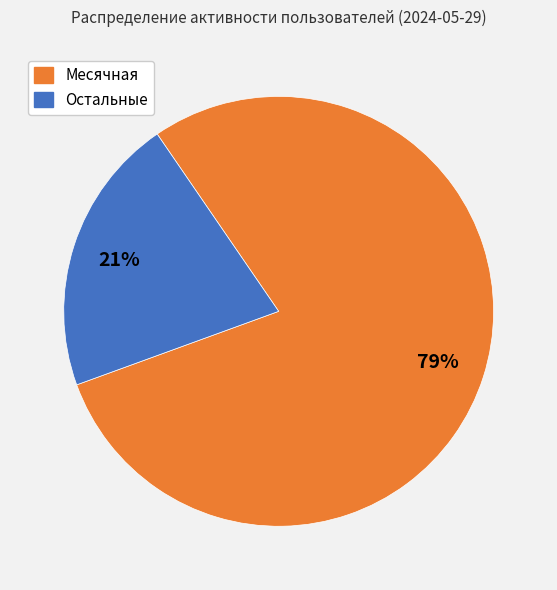

Is there a majority slice in this chart?

Yes